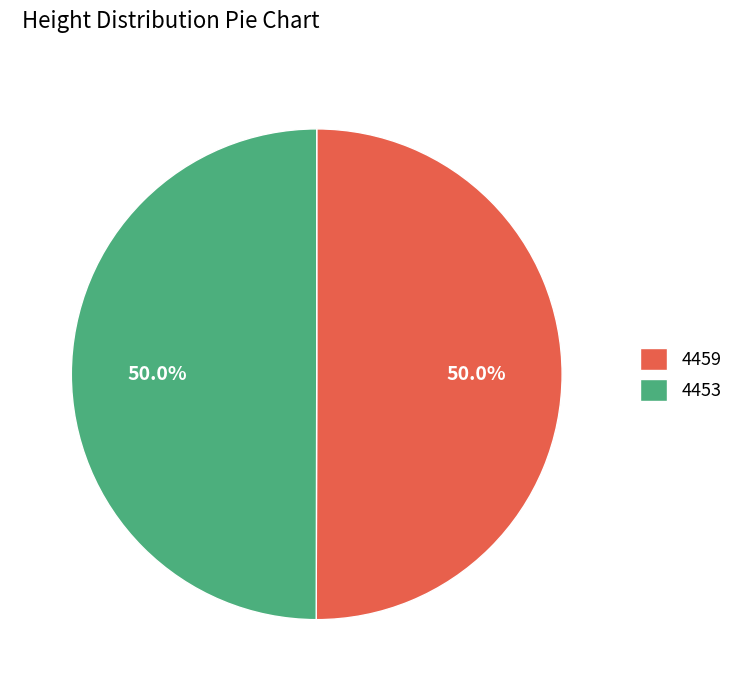

What is the ratio of the value at 4453 to the value at 4459?

1.0